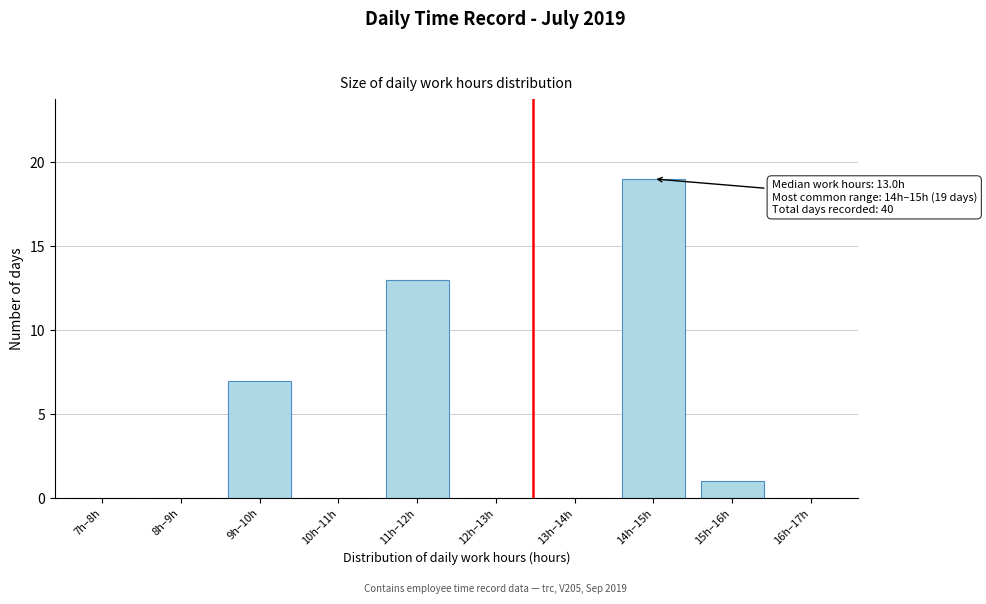

Reading left to right, extract all data points from this chart.

7h–8h=0	8h–9h=0	9h–10h=7	10h–11h=0	11h–12h=13	12h–13h=0	13h–14h=0	14h–15h=19	15h–16h=1	16h–17h=0